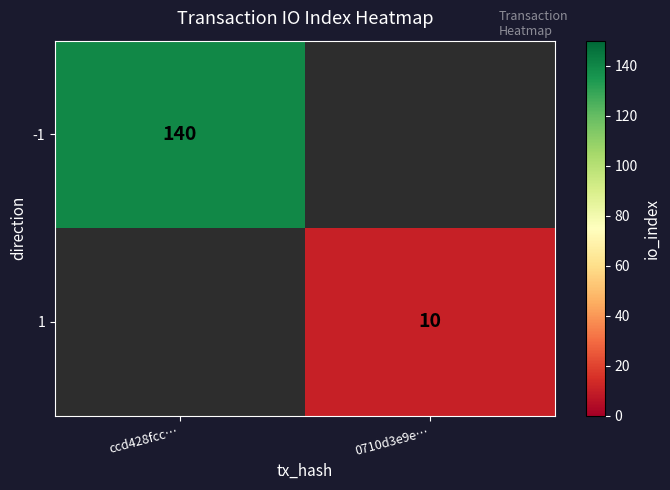

Is the value of 1 at 0710d3e9e… greater than the value of -1 at ccd428fcc…?

No